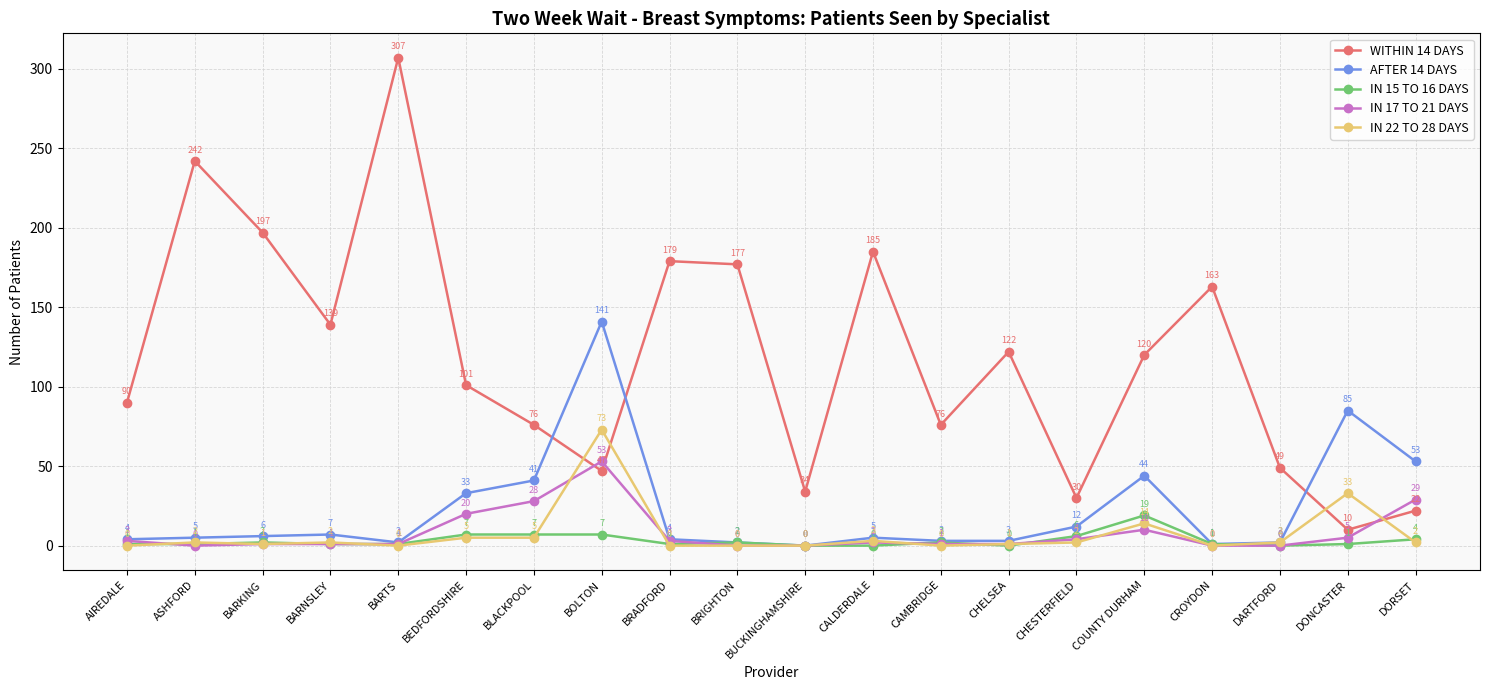

What is the average value of the IN 22 TO 28 DAYS series?

7